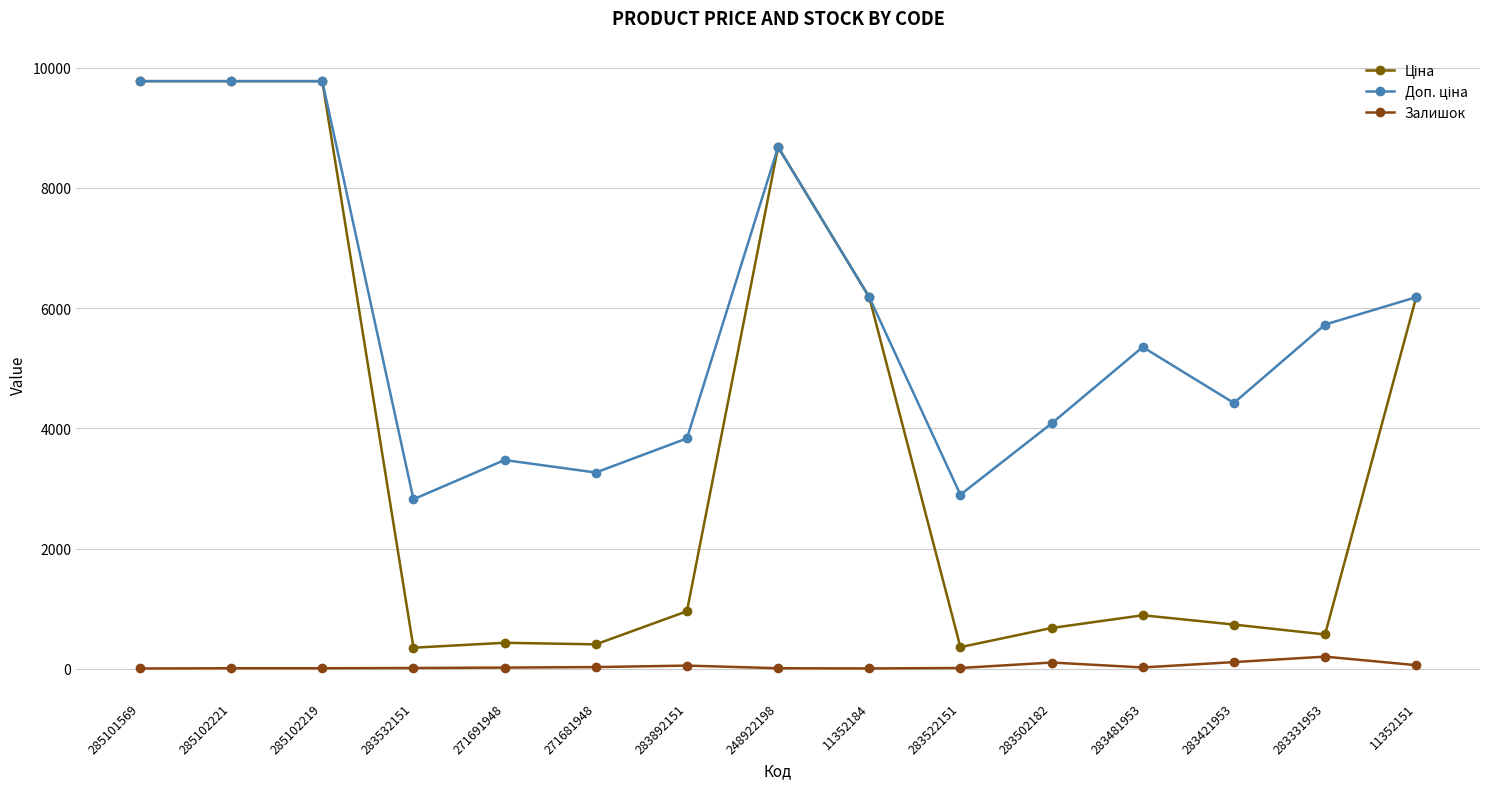

What is the value of the Залишок point at the 12th from the left?

24.0